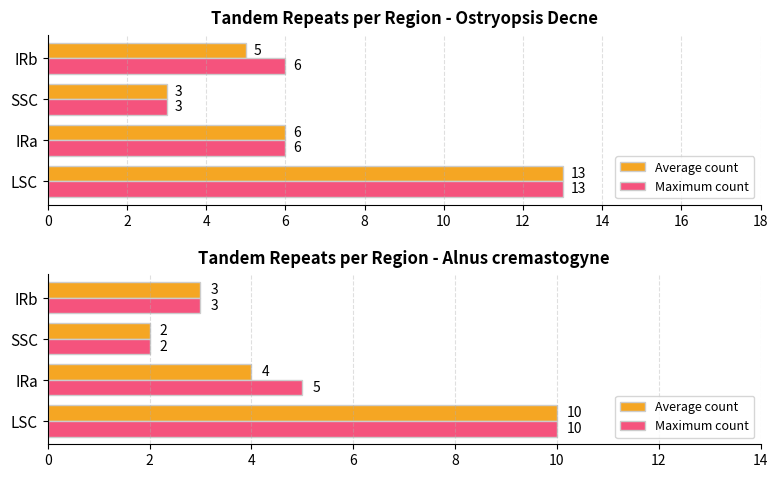

Count the Average count values in the range 3 to 10.

3